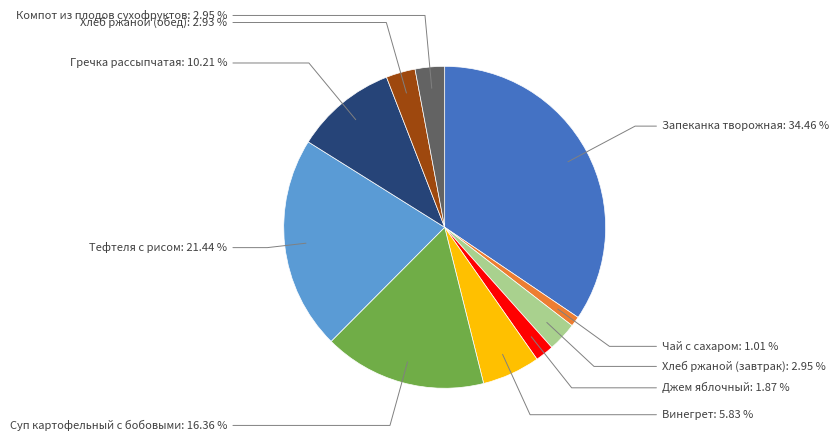

What percentage is NOT represented by Чай с сахаром?

99.0%